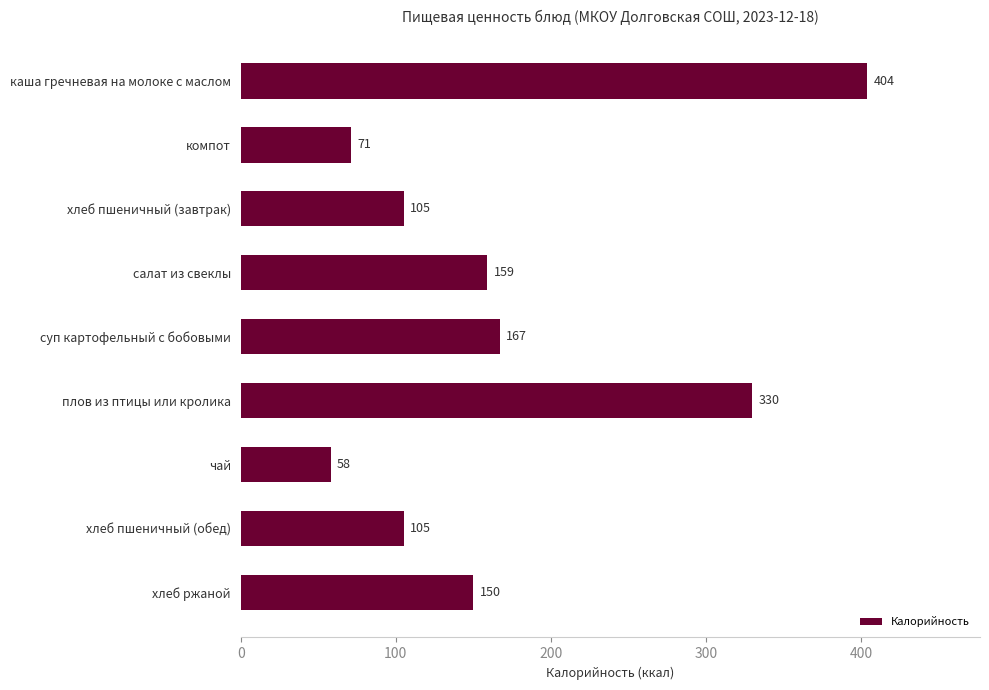

How many data points are less than 150?

4